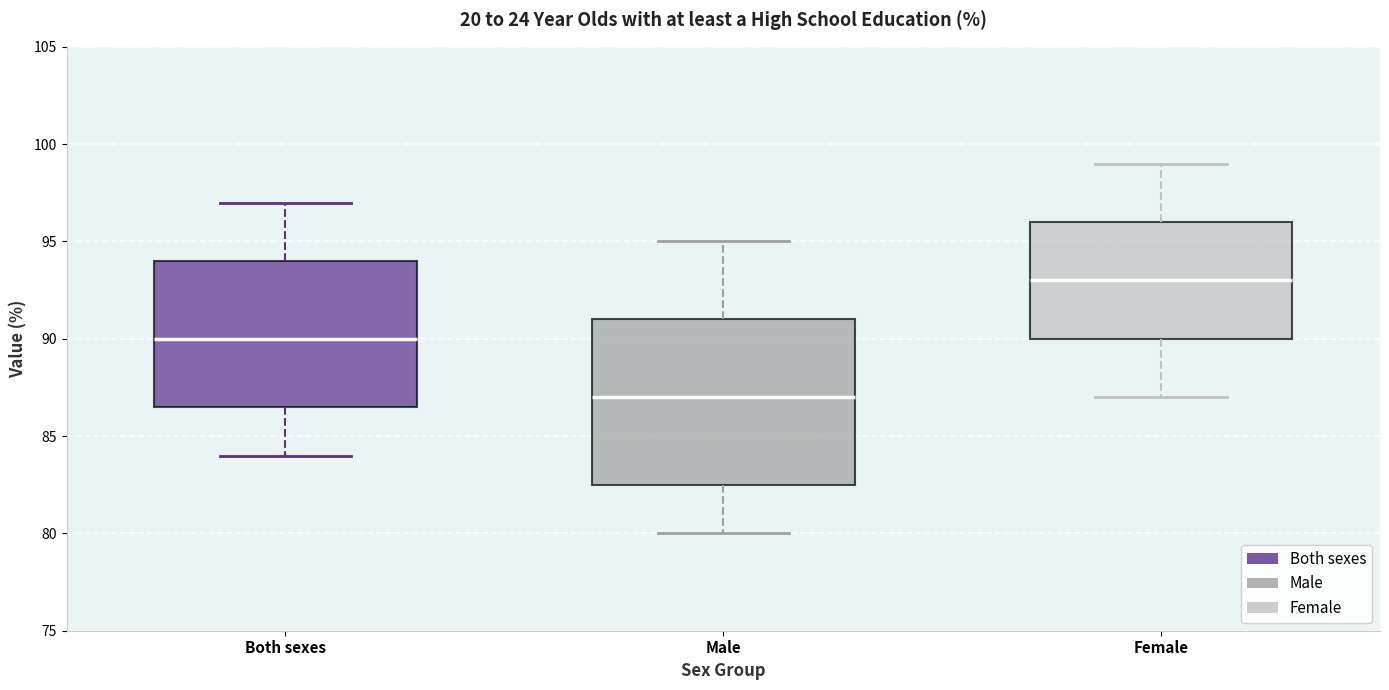

Which box has the highest median line?

Female